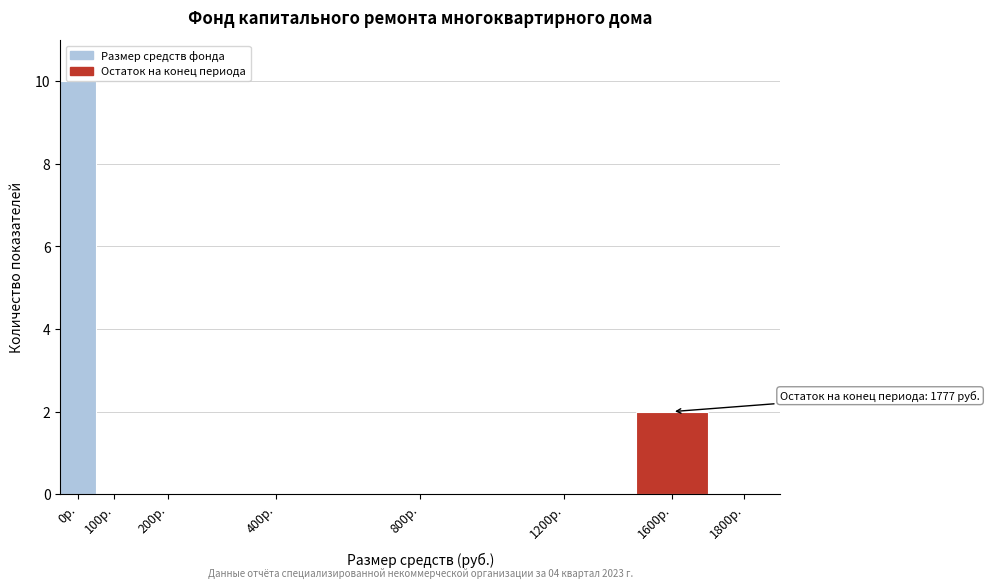

Reading left to right, extract all data points from this chart.

0р.=10	100р.=0	200р.=0	400р.=0	800р.=0	1200р.=0	1600р.=2	1800р.=0